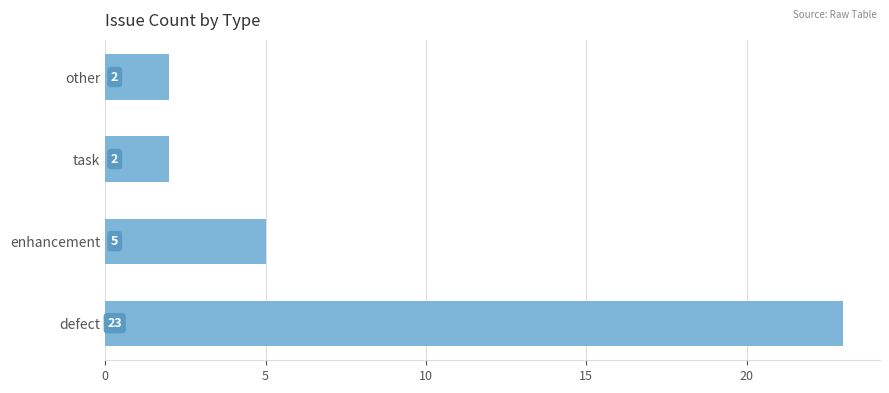

Between defect and other, which is larger?

defect